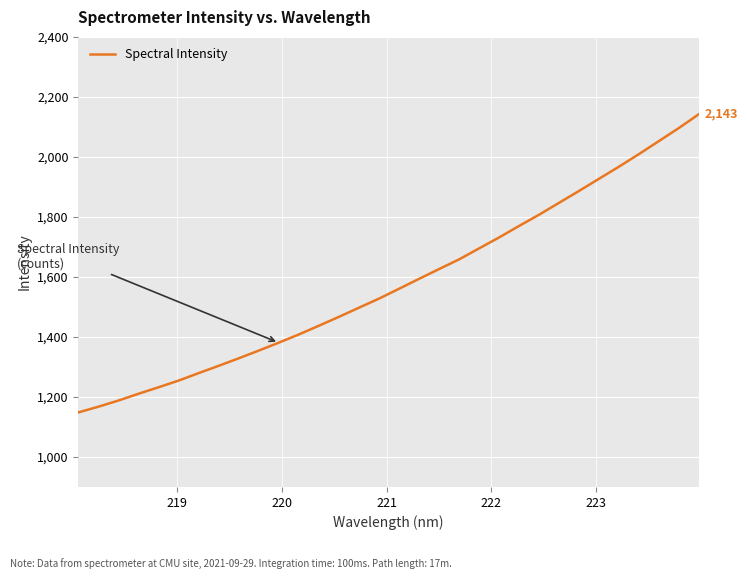

What is the minimum value shown in the chart?

1148.3